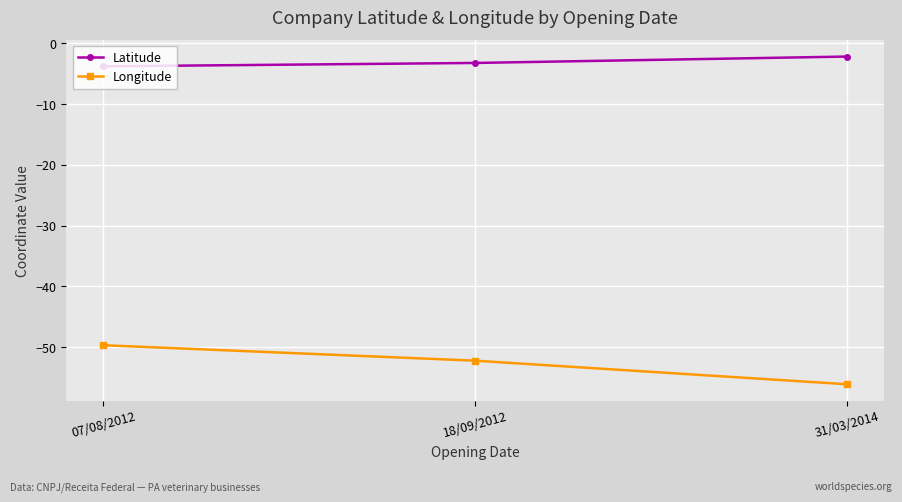

Rank the series by their maximum value, from highest to lowest.

Latitude, Longitude